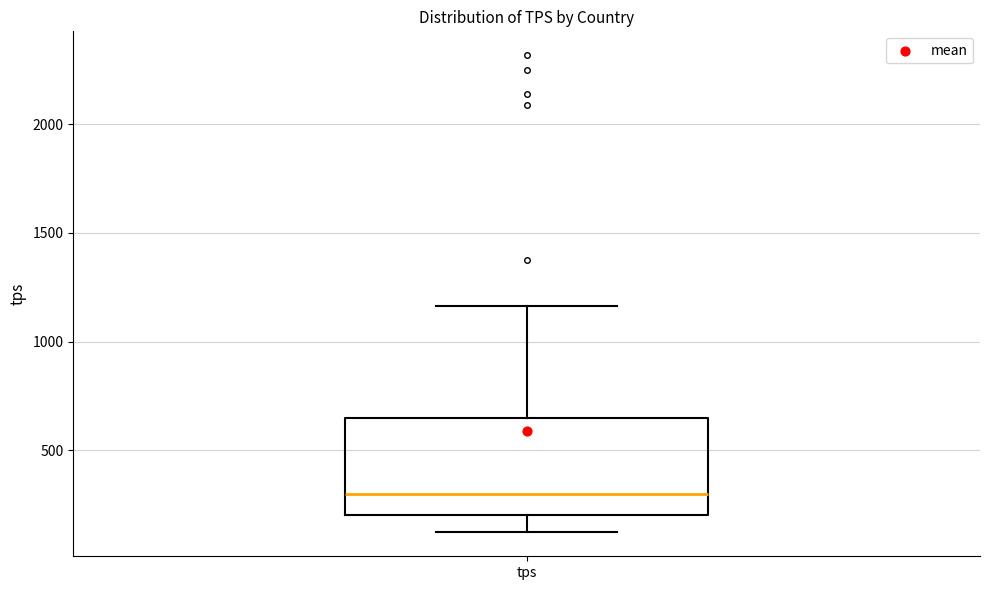

Transcribe this box plot: give where the median line is, the range the box spans, and where the two whiskers end, as read against the y-axis. The values are not printed on the chart, so give them approximately, as read against the axis.

median 300, box 200 to 650, whiskers 100 to 1150